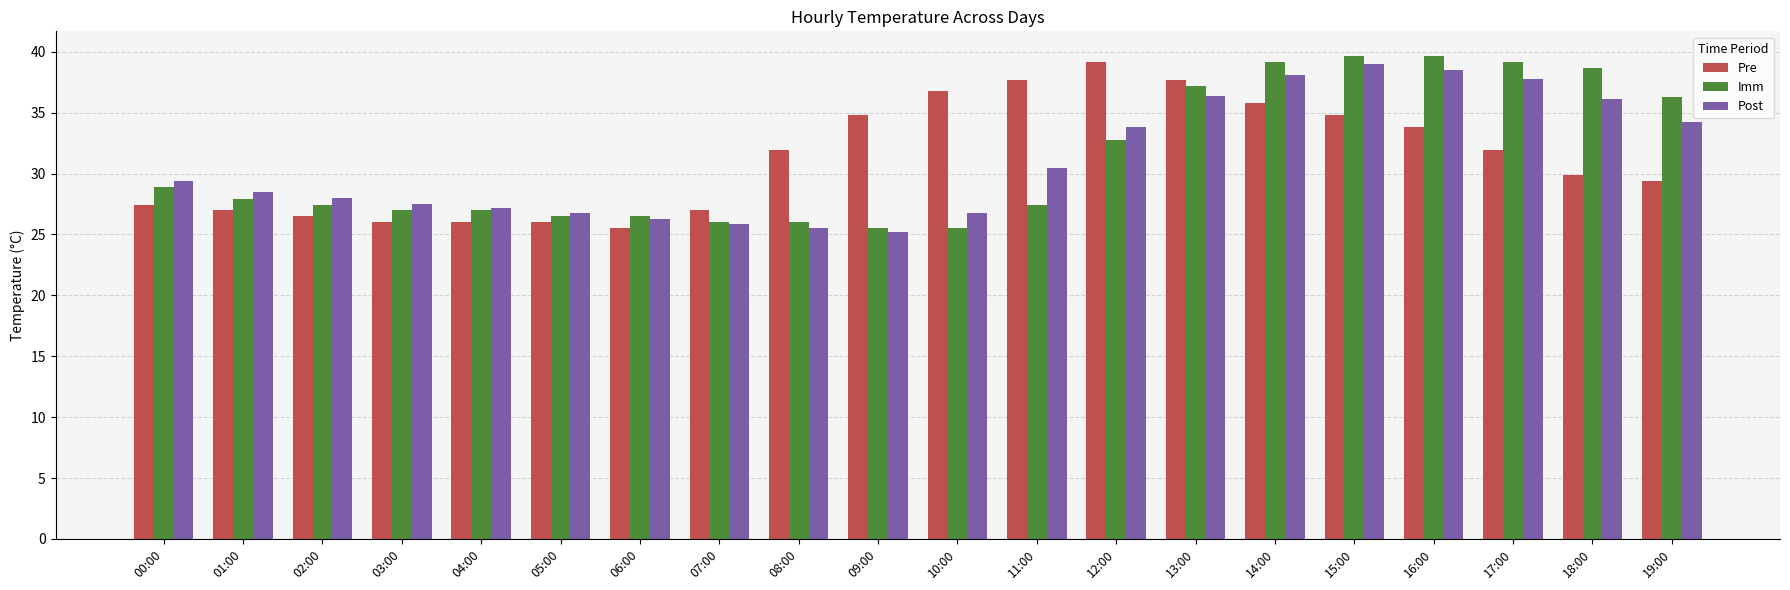

Reading right to left, extract all data points from this chart.

Pre: 19:00=29.4	18:00=29.9	17:00=31.9	16:00=33.8	15:00=34.8	14:00=35.8	13:00=37.7	12:00=39.2	11:00=37.7	10:00=36.8	09:00=34.8	08:00=31.9	07:00=27.0	06:00=25.5	05:00=26.0	04:00=26.0	03:00=26.0	02:00=26.5	01:00=27.0	00:00=27.4
Imm: 19:00=36.3	18:00=38.7	17:00=39.2	16:00=39.7	15:00=39.7	14:00=39.2	13:00=37.2	12:00=32.8	11:00=27.4	10:00=25.5	09:00=25.5	08:00=26.0	07:00=26.0	06:00=26.5	05:00=26.5	04:00=27.0	03:00=27.0	02:00=27.4	01:00=27.9	00:00=28.9
Post: 19:00=34.2	18:00=36.1	17:00=37.8	16:00=38.5	15:00=39.0	14:00=38.1	13:00=36.4	12:00=33.8	11:00=30.5	10:00=26.8	09:00=25.2	08:00=25.5	07:00=25.9	06:00=26.3	05:00=26.8	04:00=27.2	03:00=27.5	02:00=28.0	01:00=28.5	00:00=29.4